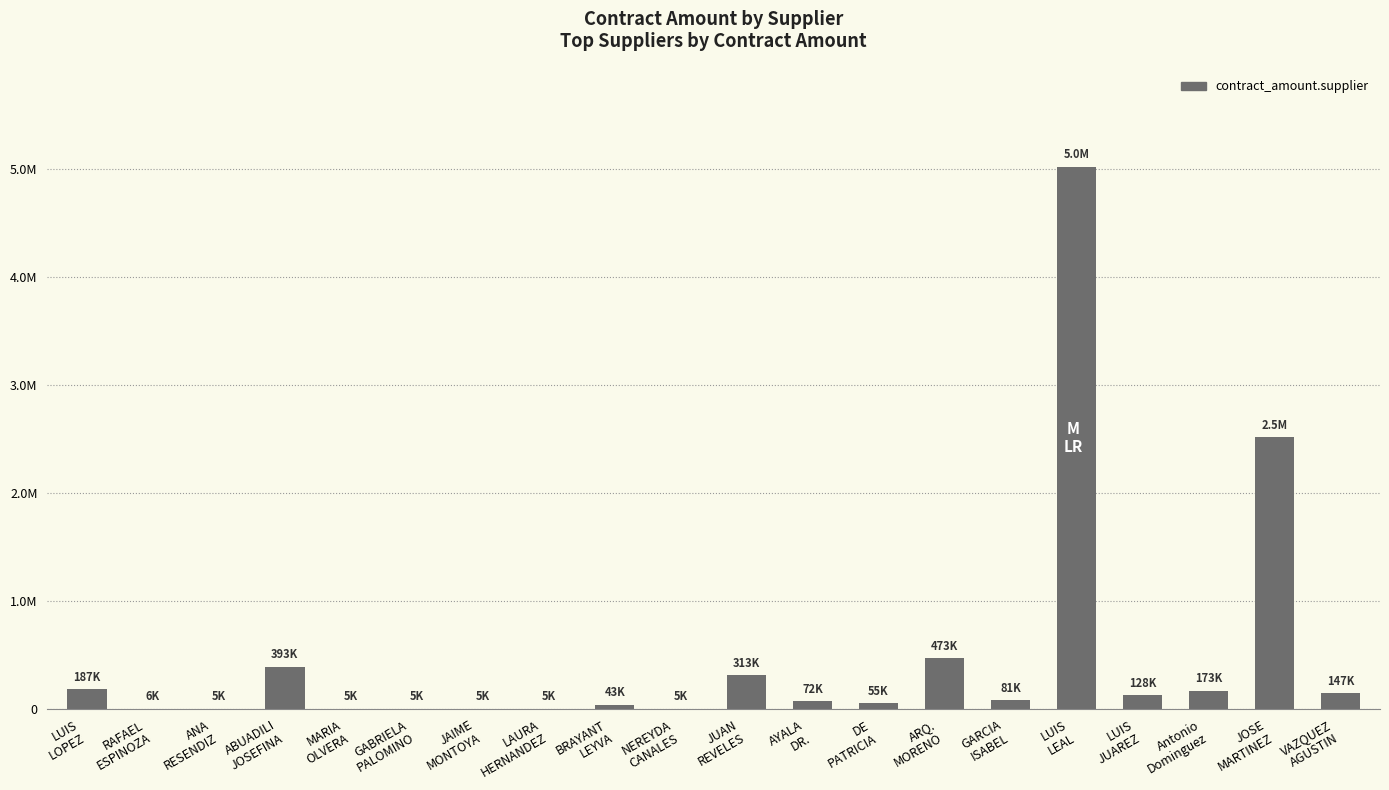

What is the minimum value shown in the chart?

5373.8